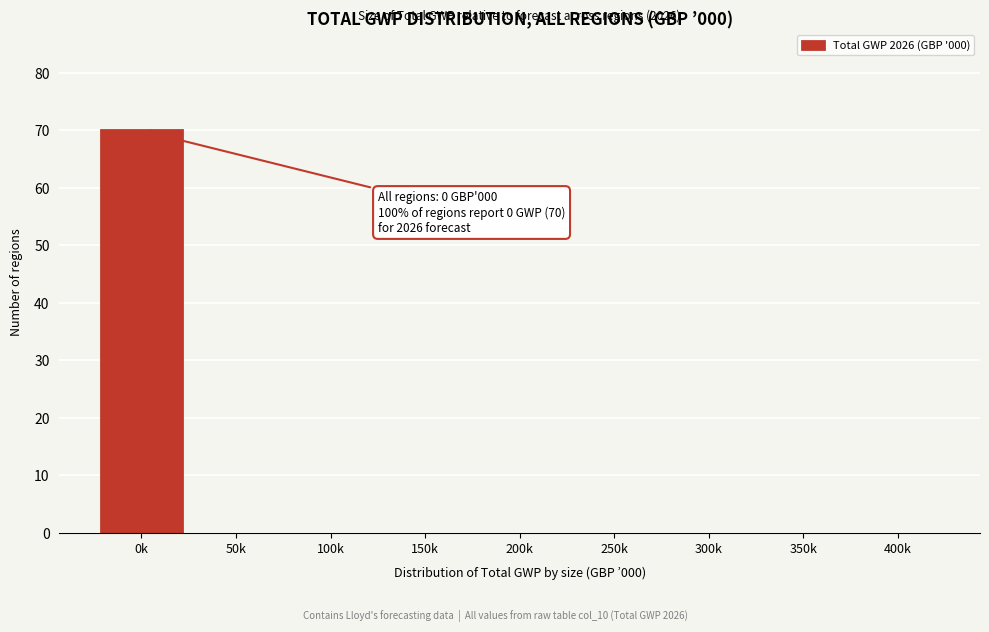

Reading left to right, transcribe all the data shown in this chart.

0k=70	50k=0	100k=0	150k=0	200k=0	250k=0	300k=0	350k=0	400k=0